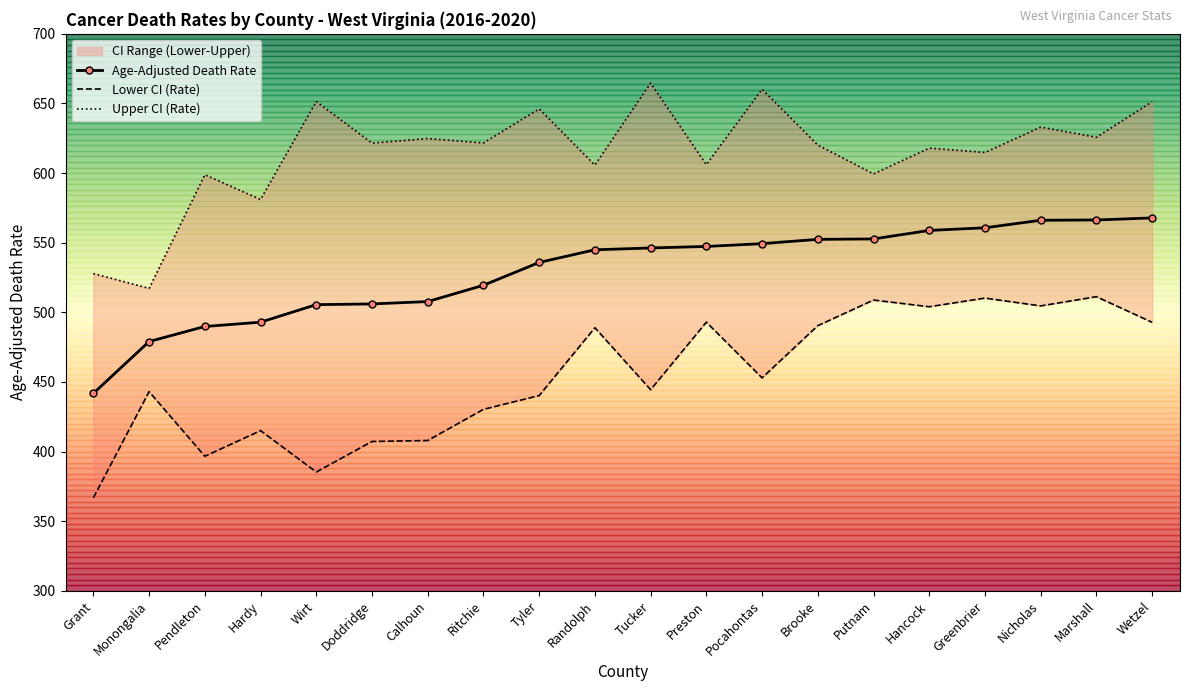

True or false: Age-Adjusted Death Rate has more than 1 points higher than both neighbors.

False